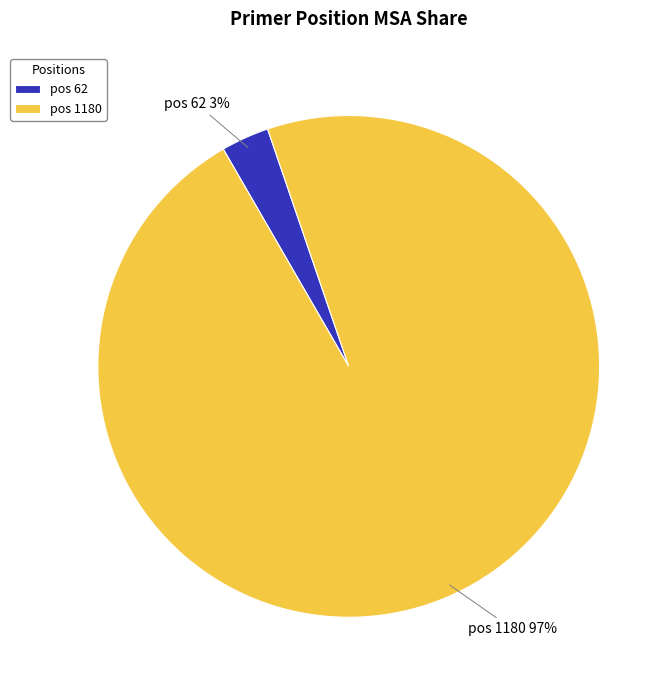

Rank the categories by value from lowest to highest.

pos 62, pos 1180